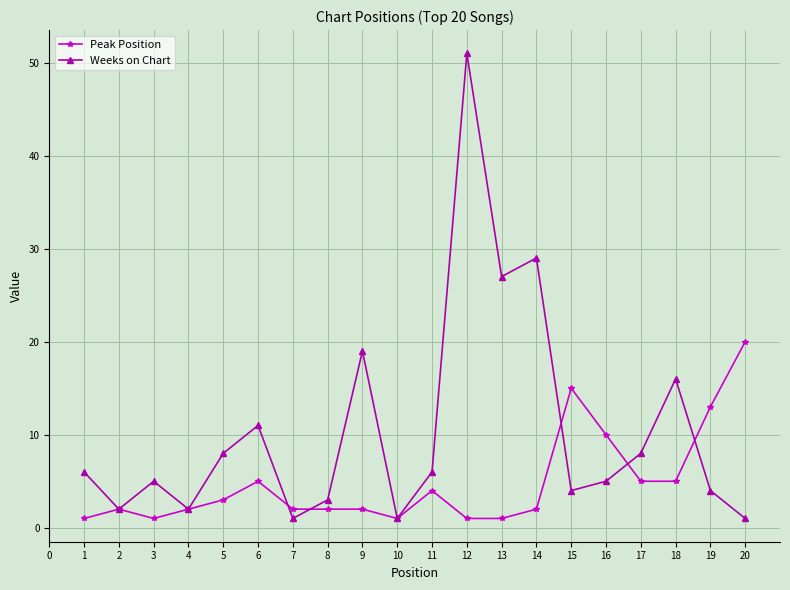

Rank the series by their average value, from lowest to highest.

Peak Position, Weeks on Chart